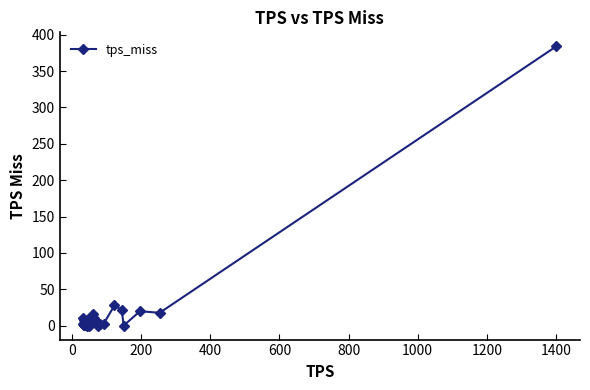

Count the number of categories in the chart.

40